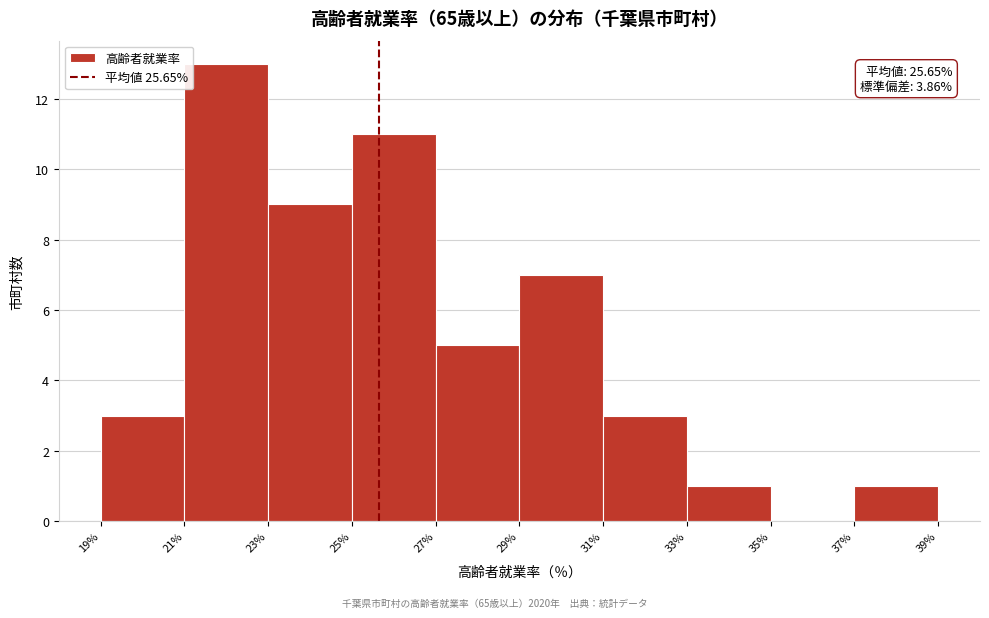

Which range on the x-axis has the tallest bar?

21% to 23%